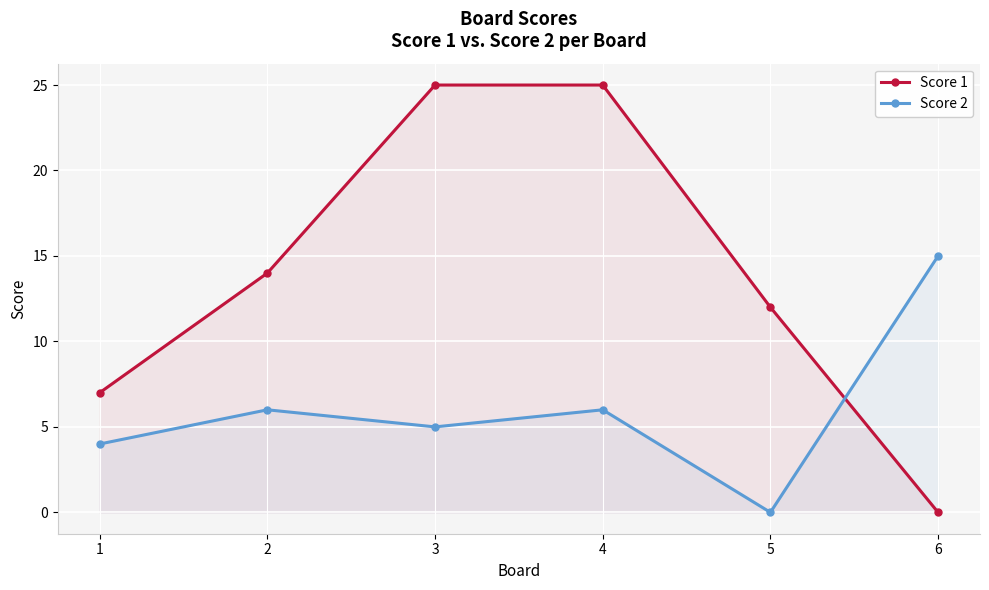

At which category is the sum across all series the highest?

4